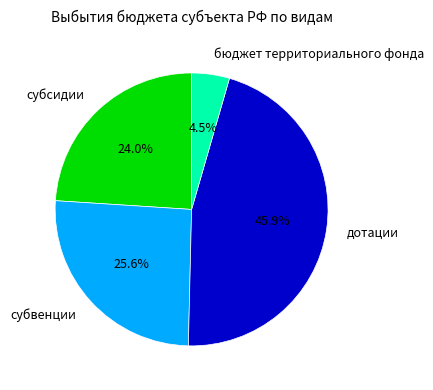

To the nearest percent, what is the difference between the largest and smallest slice percentages?

41%